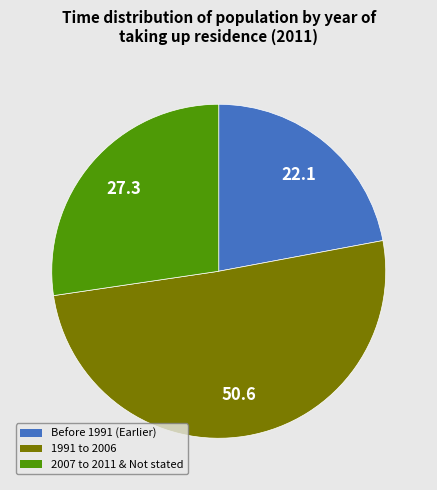

What is the ratio of the value at 2007 to 2011 & Not stated to the value at Before 1991 (Earlier)?

1.2